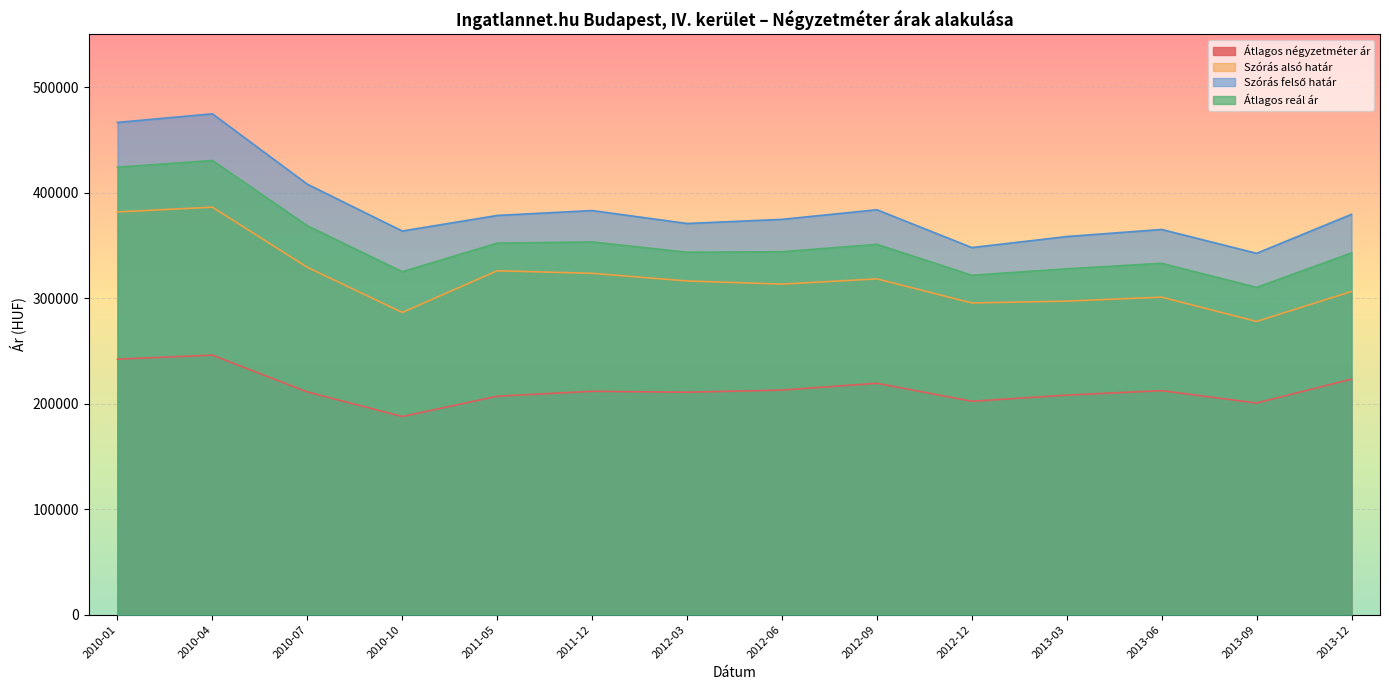

What is the average value of the Szórás felső határ series?

385525